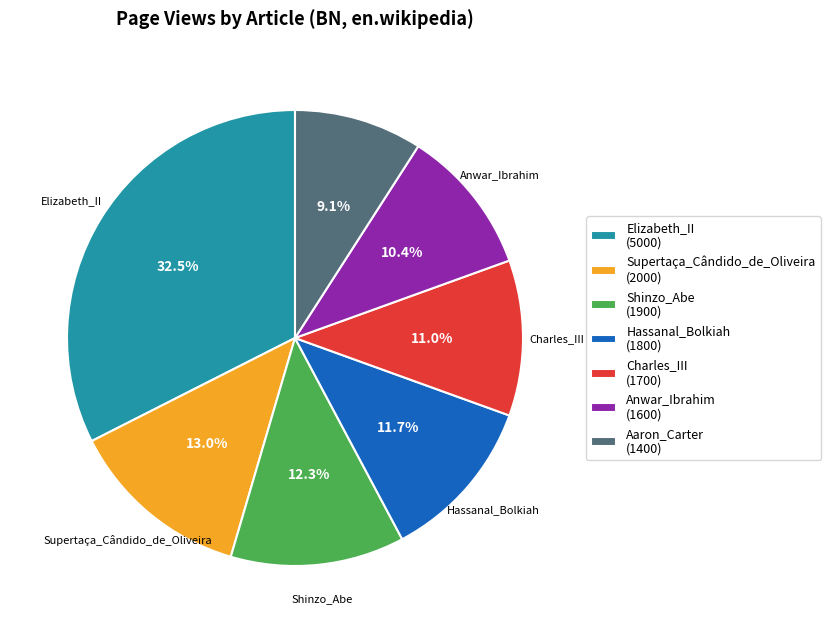

What percentage is NOT represented by Aaron_Carter?

90.9%